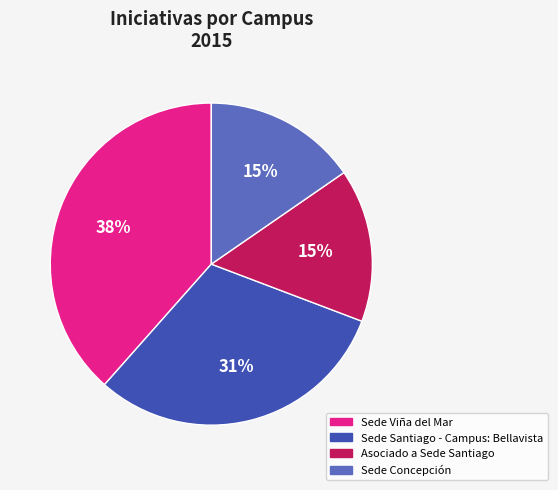

Does Sede Concepción represent more than half of the total?

No